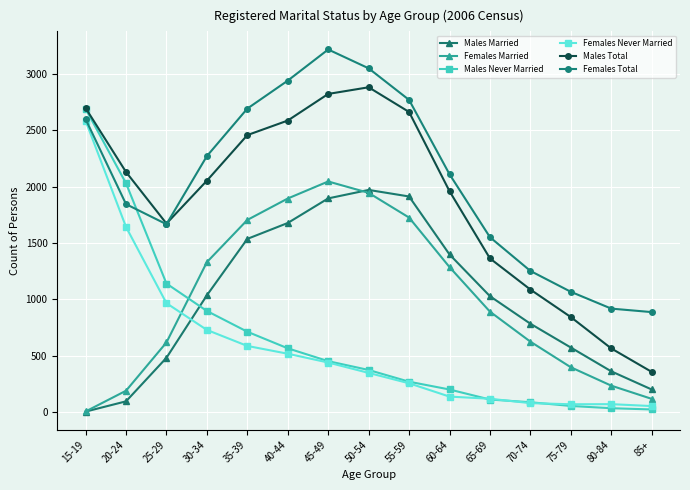

What is the difference between the Females Total values at 45-49 and 80-84?

2297